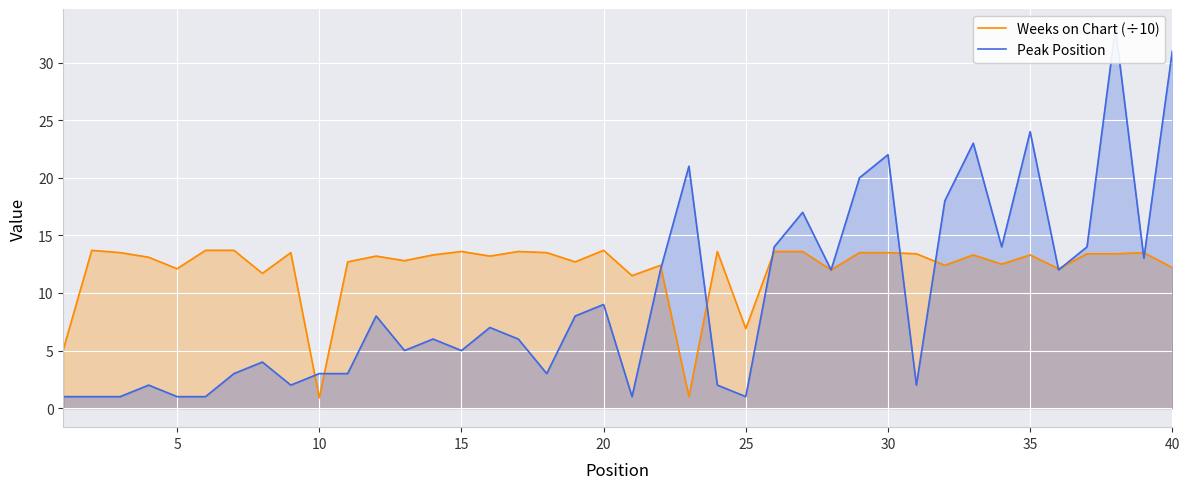

What is the sum of all Weeks on Chart (÷10) values?

484.4